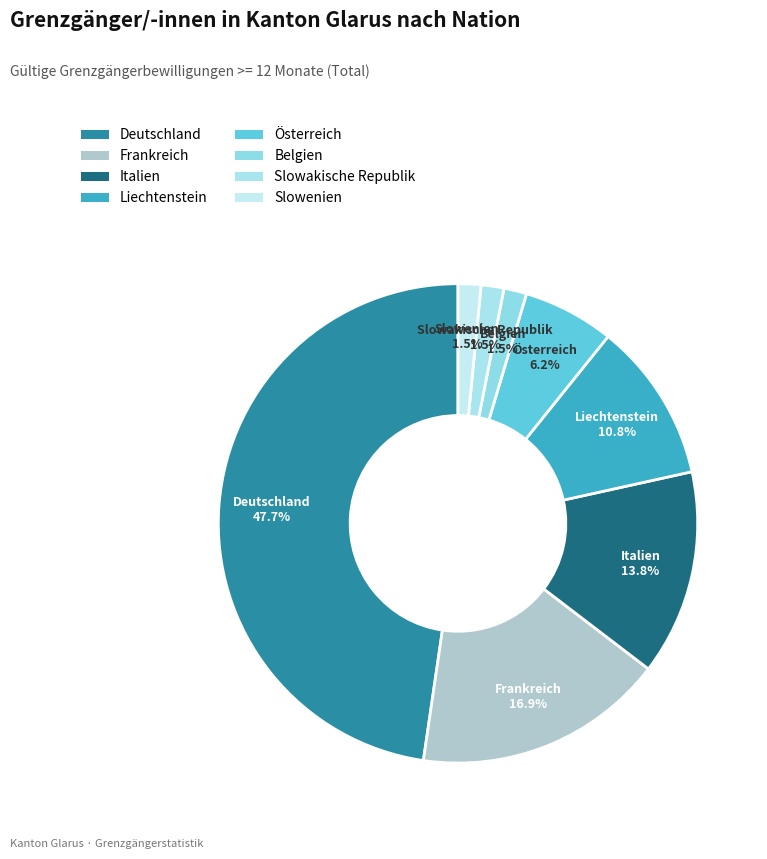

Which category has the biggest portion of the pie?

Deutschland